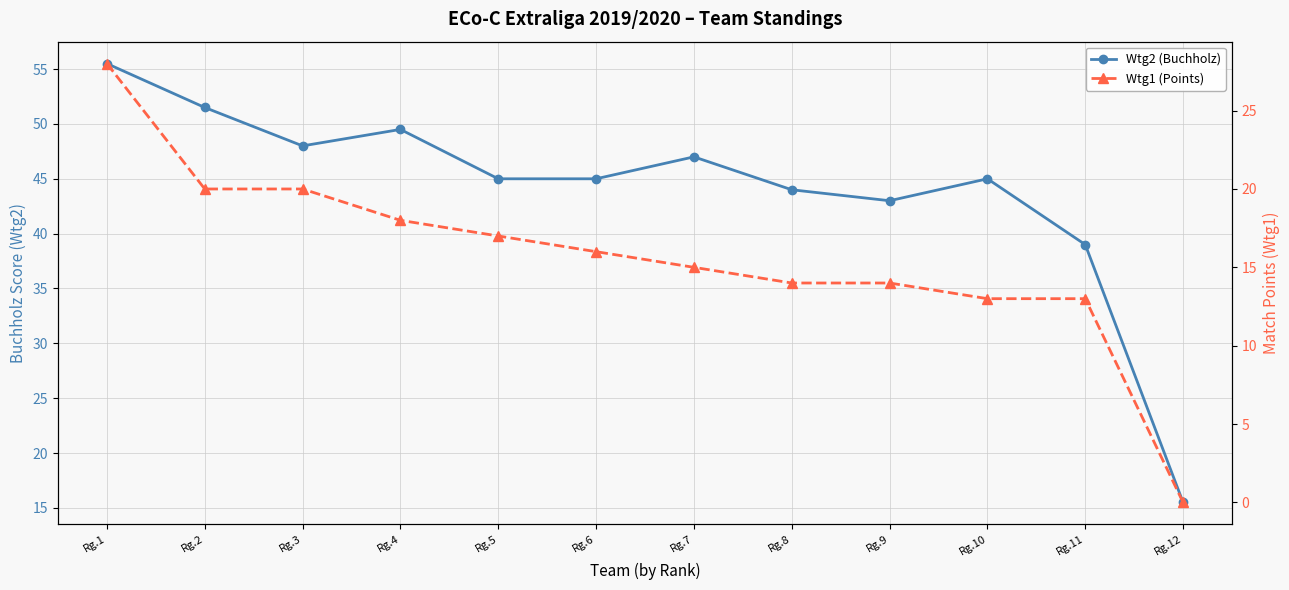

How many values in the Wtg2 (Buchholz) series are below 45?

4